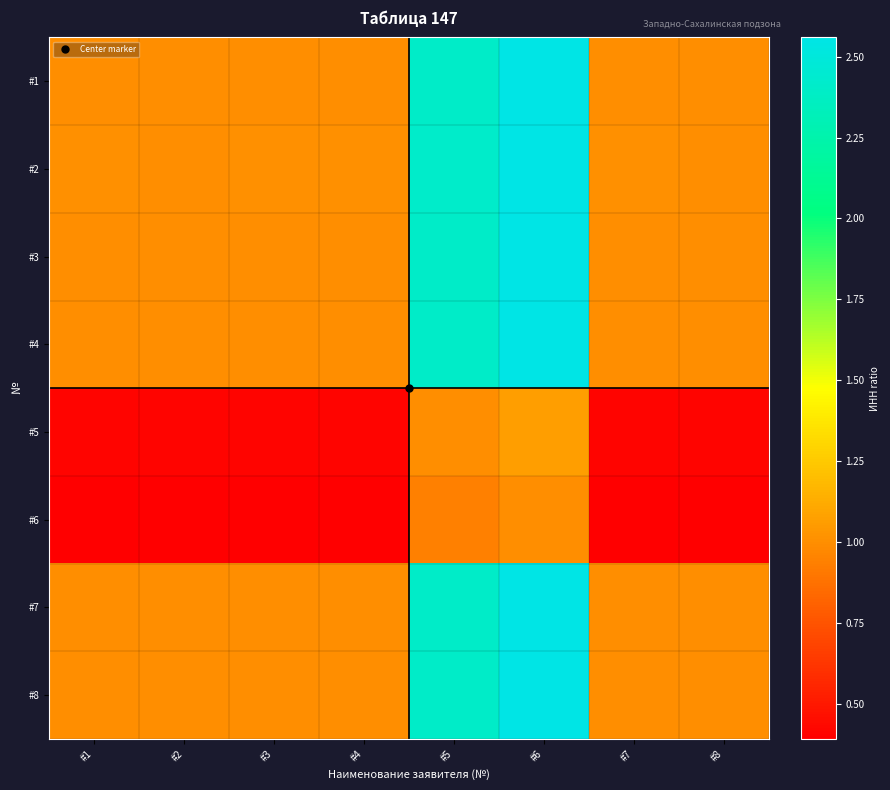

What is the smallest value displayed?

0.4